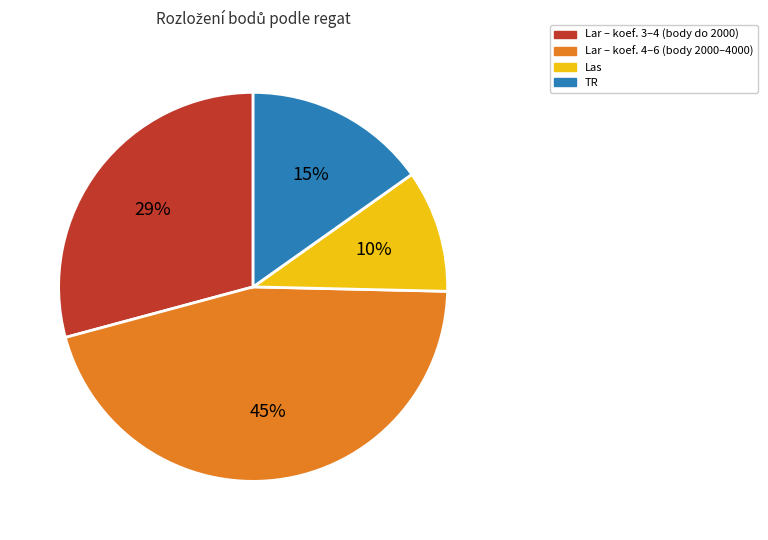

True or false: Lar – koef. 3–4 (body do 2000) accounts for 29% of the total.

True